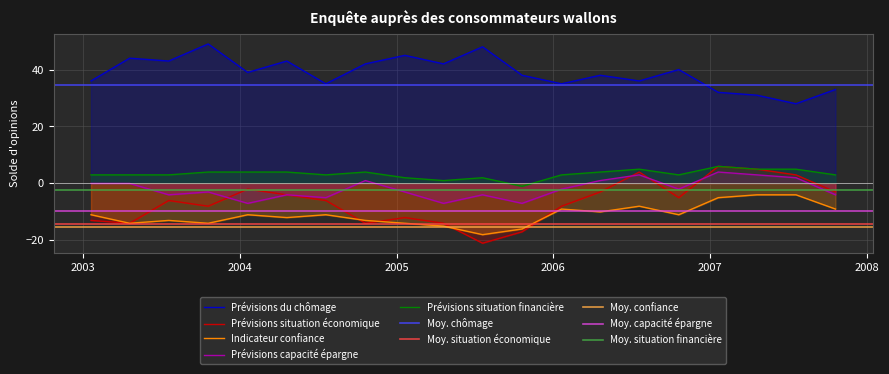

The Prévisions situation économique series shows 3 at 2007-07-20. True or false?

True